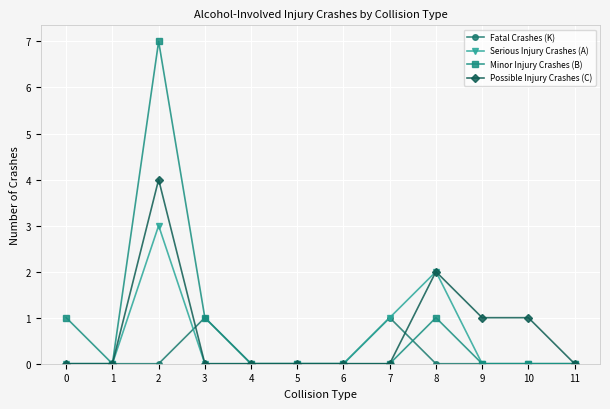

Count the Fatal Crashes (K) values in the range 0 to 1.

12